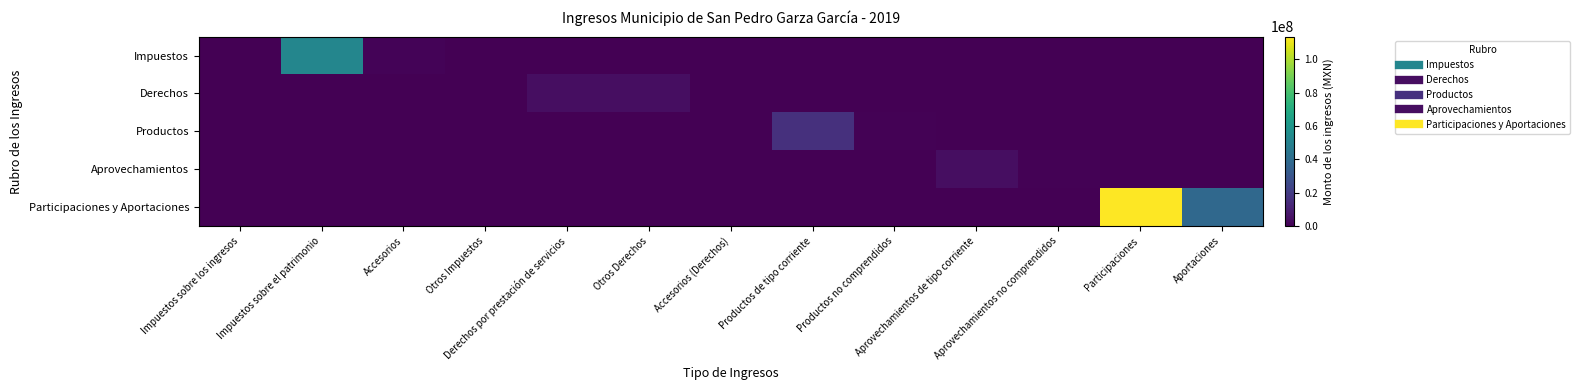

Which series changed the most between Otros Impuestos and Derechos por prestación de servicios?

Derechos